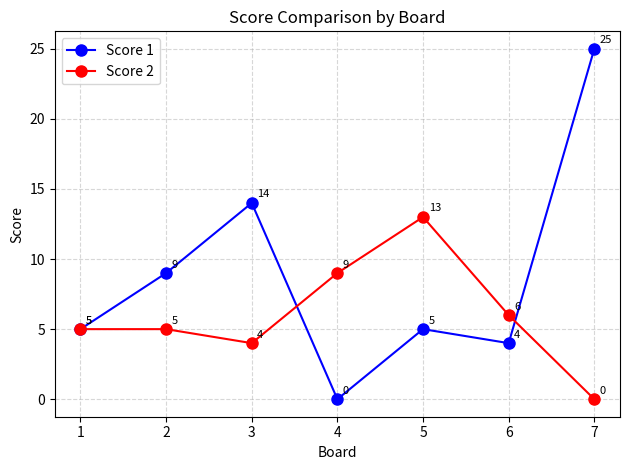

What is the average value of the Score 1 series?

9